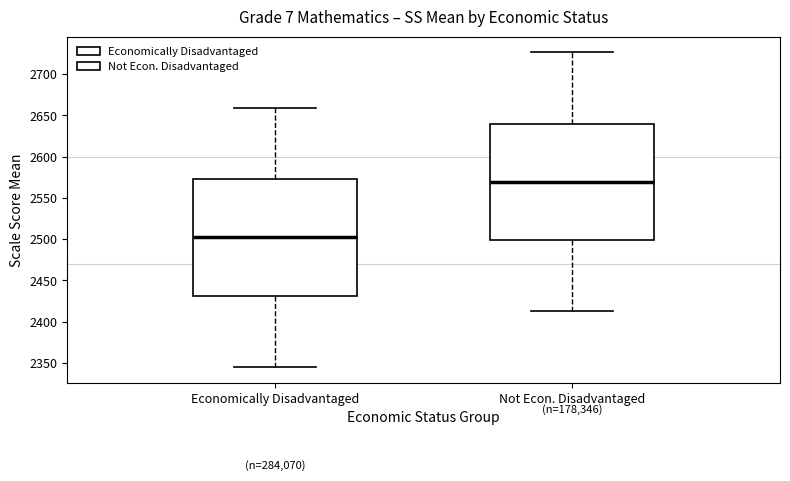

Reading left to right, transcribe this box plot: for each box, give where its median line is, the range the box spans, and where its two whiskers end, as read against the y-axis. The values are not printed on the chart, so give them approximately, as read against the axis.

Economically Disadvantaged: median 2500, box 2430 to 2575, whiskers 2345 to 2660
Not Econ. Disadvantaged: median 2570, box 2500 to 2640, whiskers 2415 to 2725